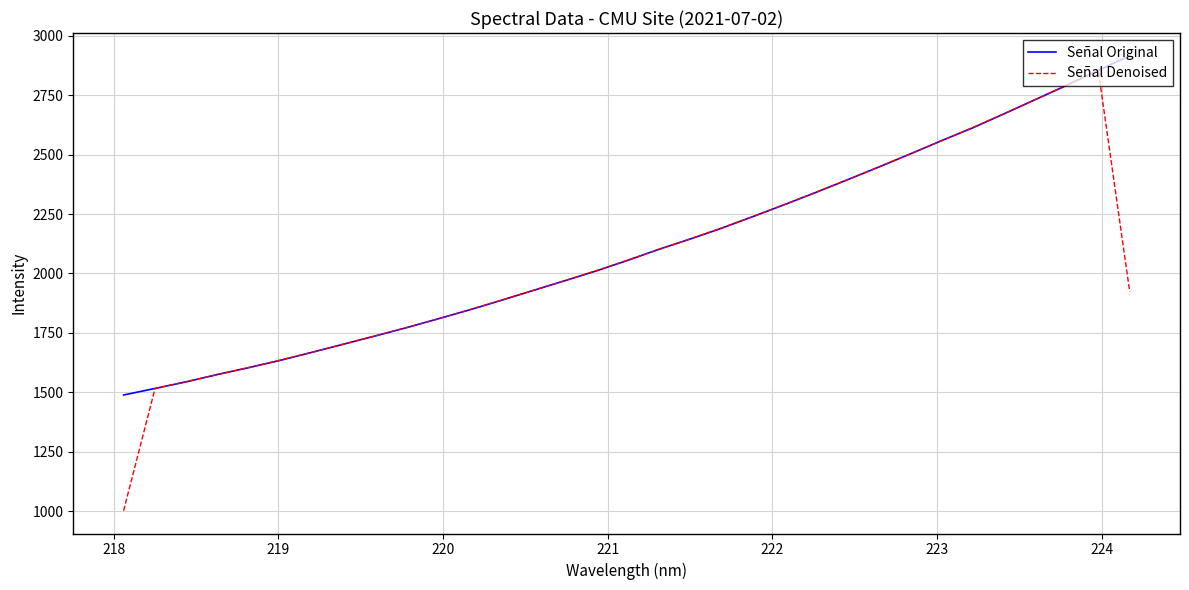

How many lines are shown in the chart?

2